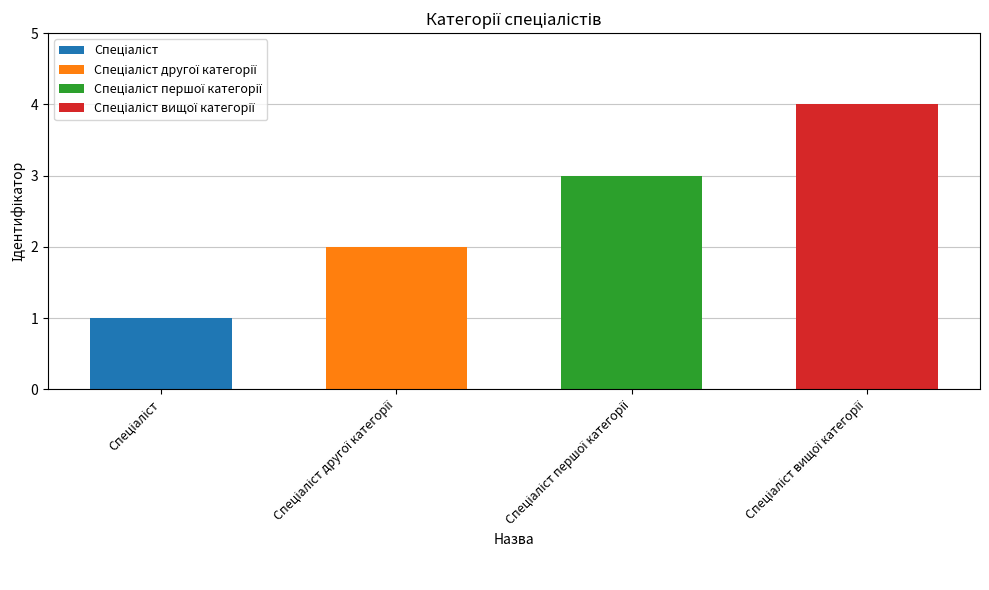

Count the values in the range 2 to 4.

3